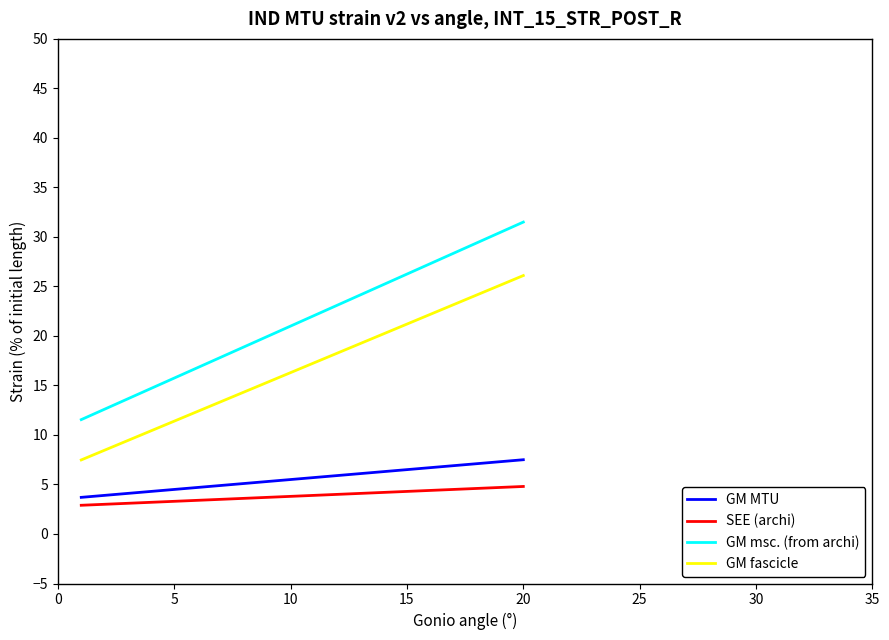

Which series has the largest total across all categories?

GM msc. (from archi)